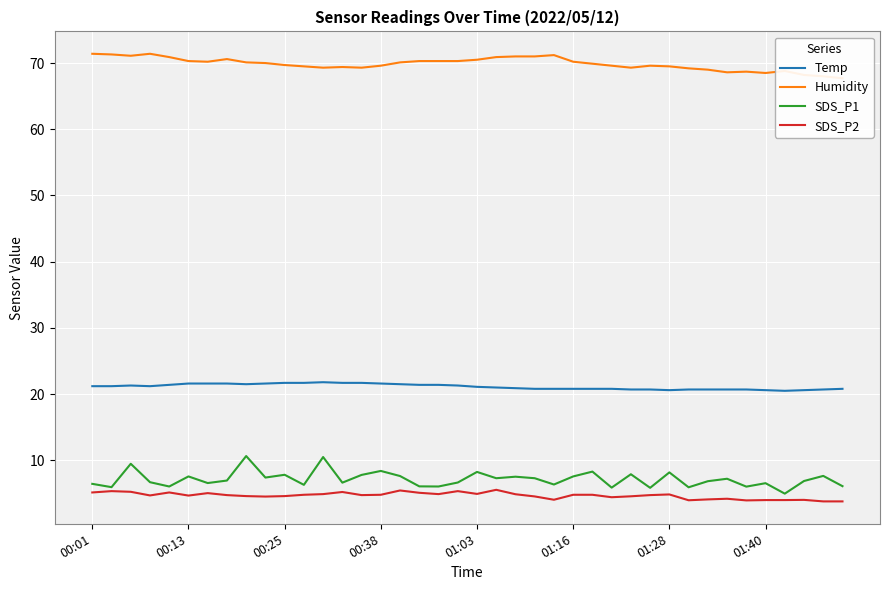

How many interior local peaks does the SDS_P1 series have?

14